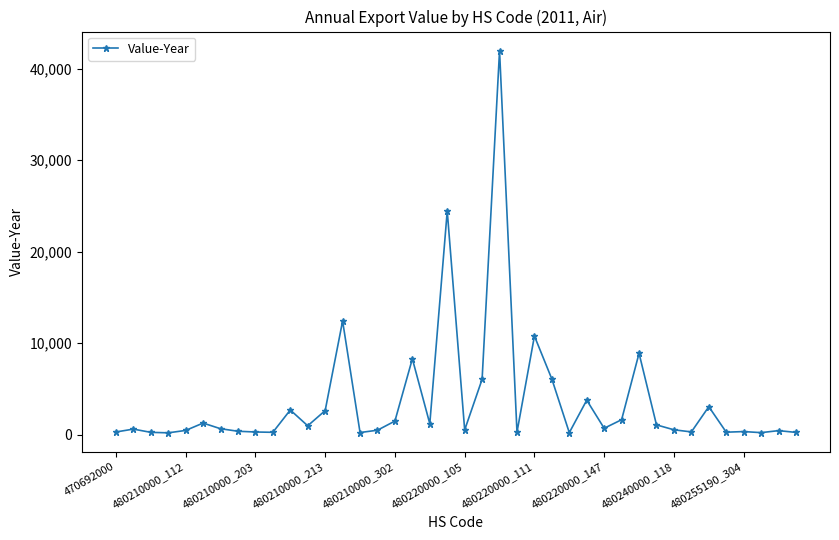

What is the maximum value shown in the chart?

41973